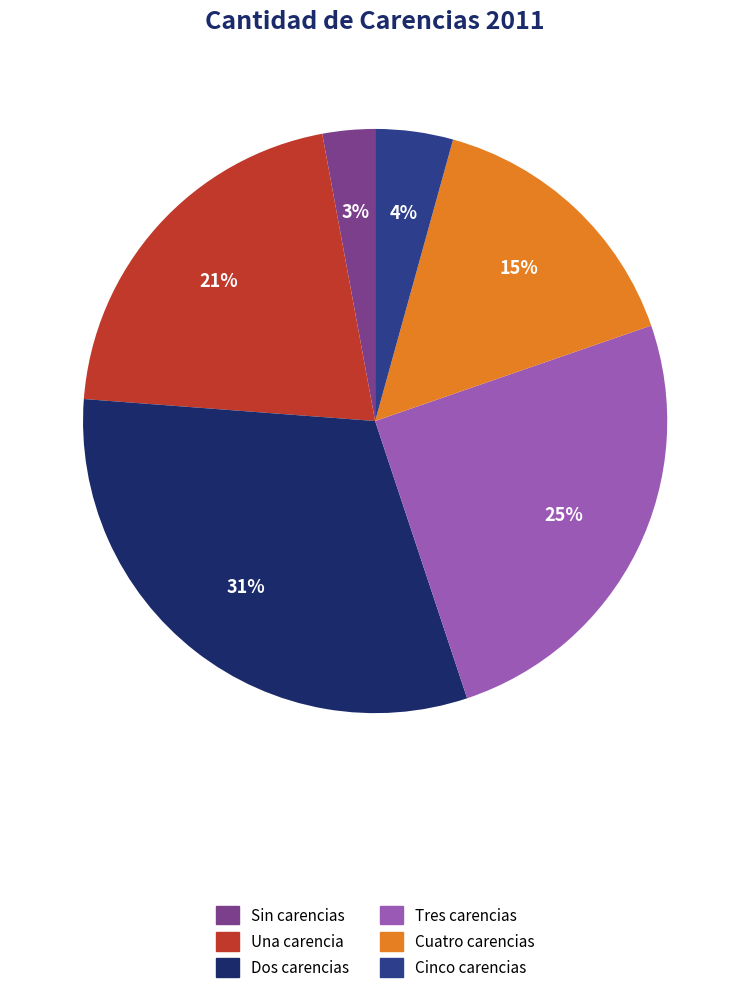

To the nearest percent, what is the difference between the largest and smallest slice percentages?

28%